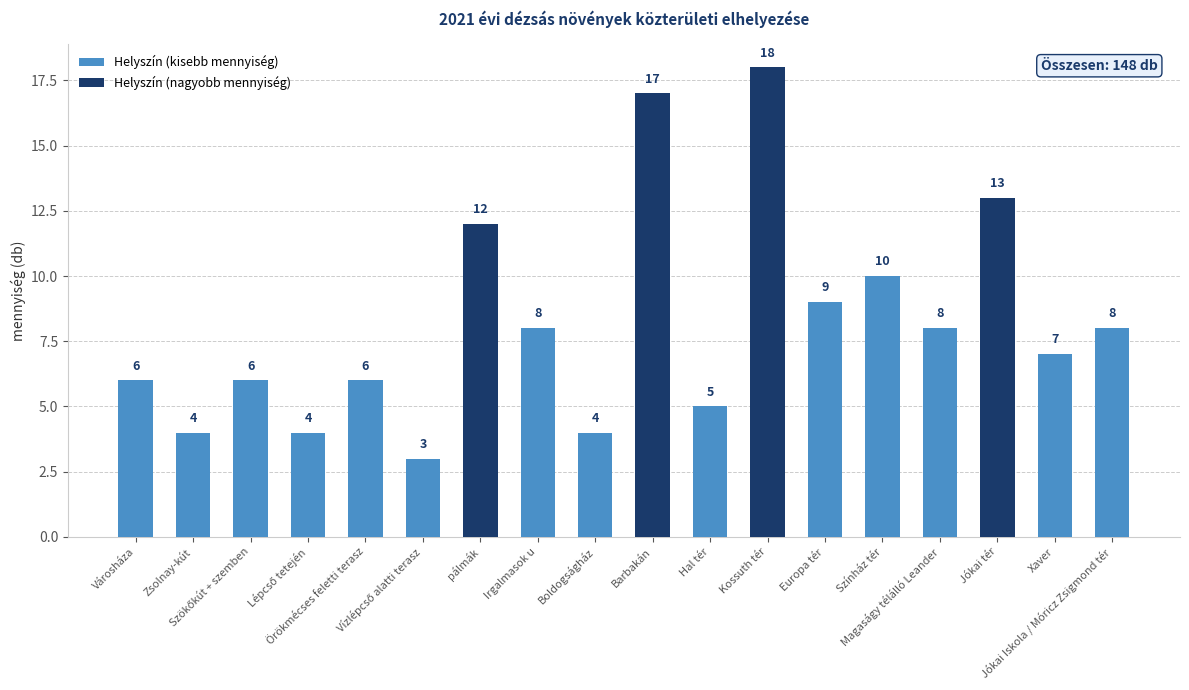

The value at Zsolnay-kút is 4. True or false?

True